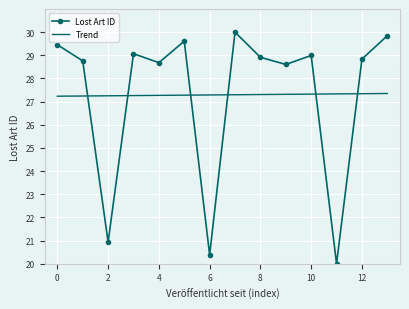

Rank the series by their maximum value, from lowest to highest.

Trend, Lost Art ID